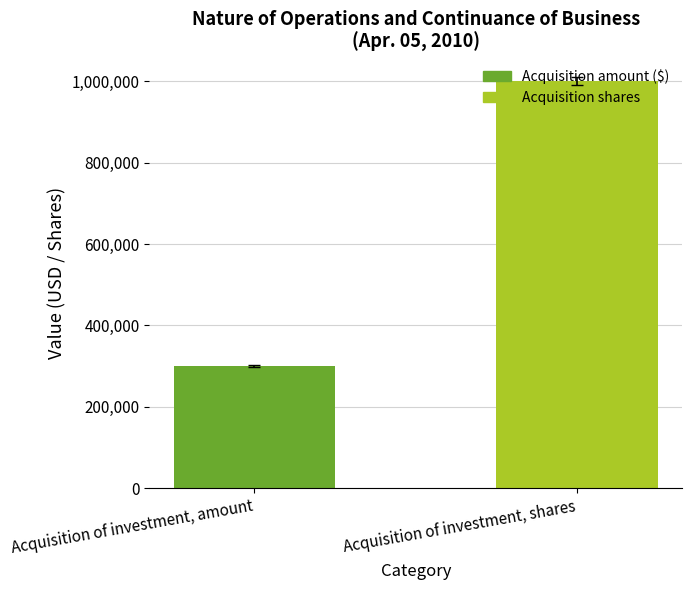

What is the value of the 2nd bar from the left?

1000000